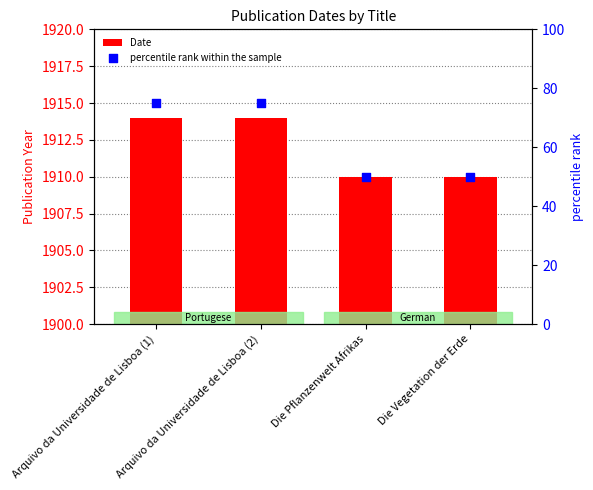

Is the value of percentile rank within the sample at Arquivo da Universidade de Lisboa (1) greater than the value of Date at Arquivo da Universidade de Lisboa (2)?

No